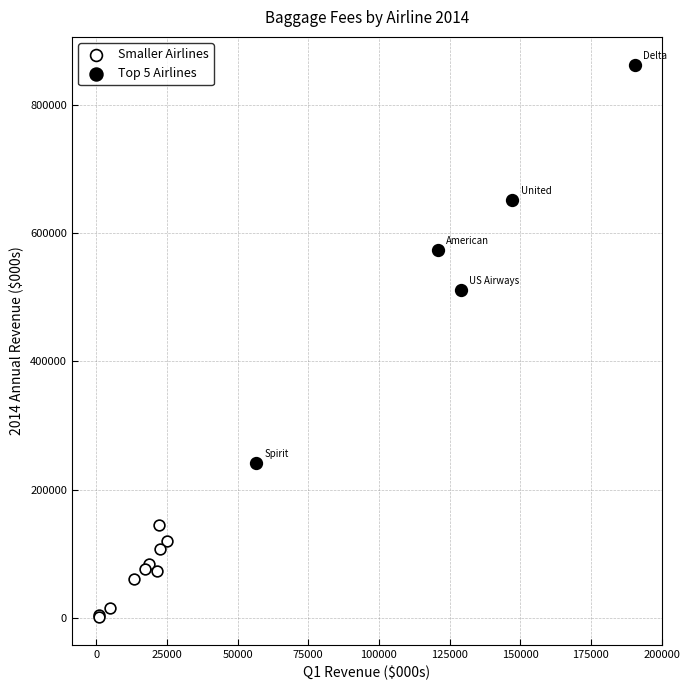

Which series reaches the minimum Y coordinate?

Smaller Airlines